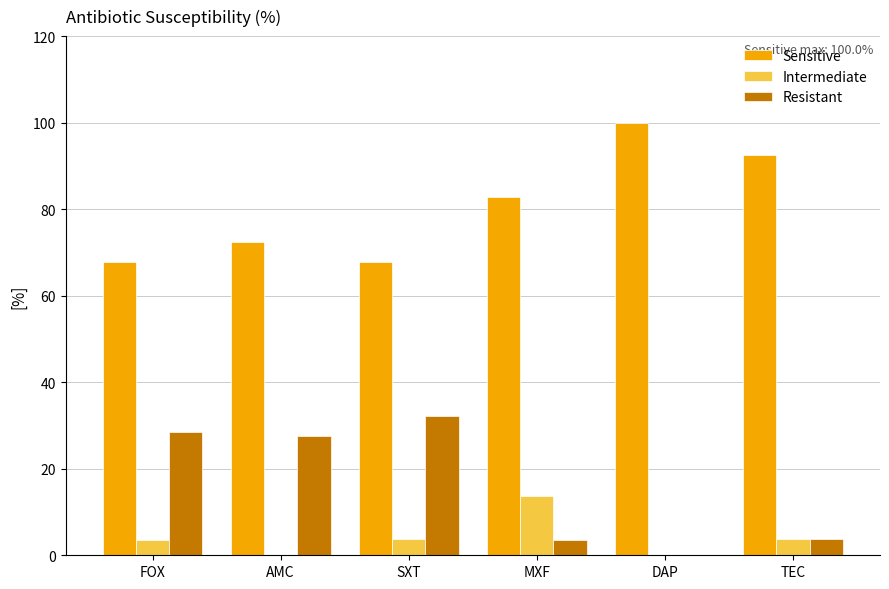

Which series has the largest total across all categories?

Sensitive